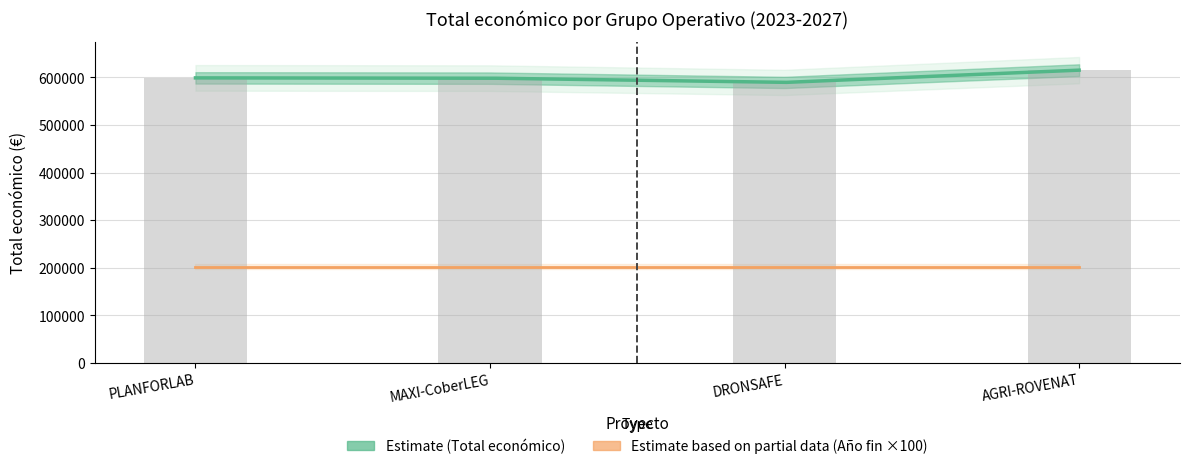

At which category does the chart reach its peak across all series?

AGRI-ROVENAT